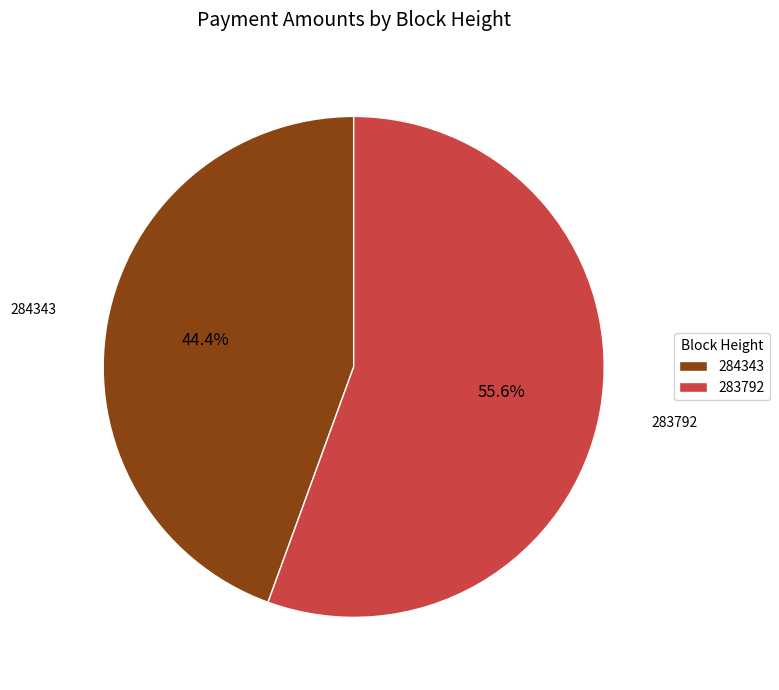

The 284343 slice represents 59% of the pie. True or false?

False